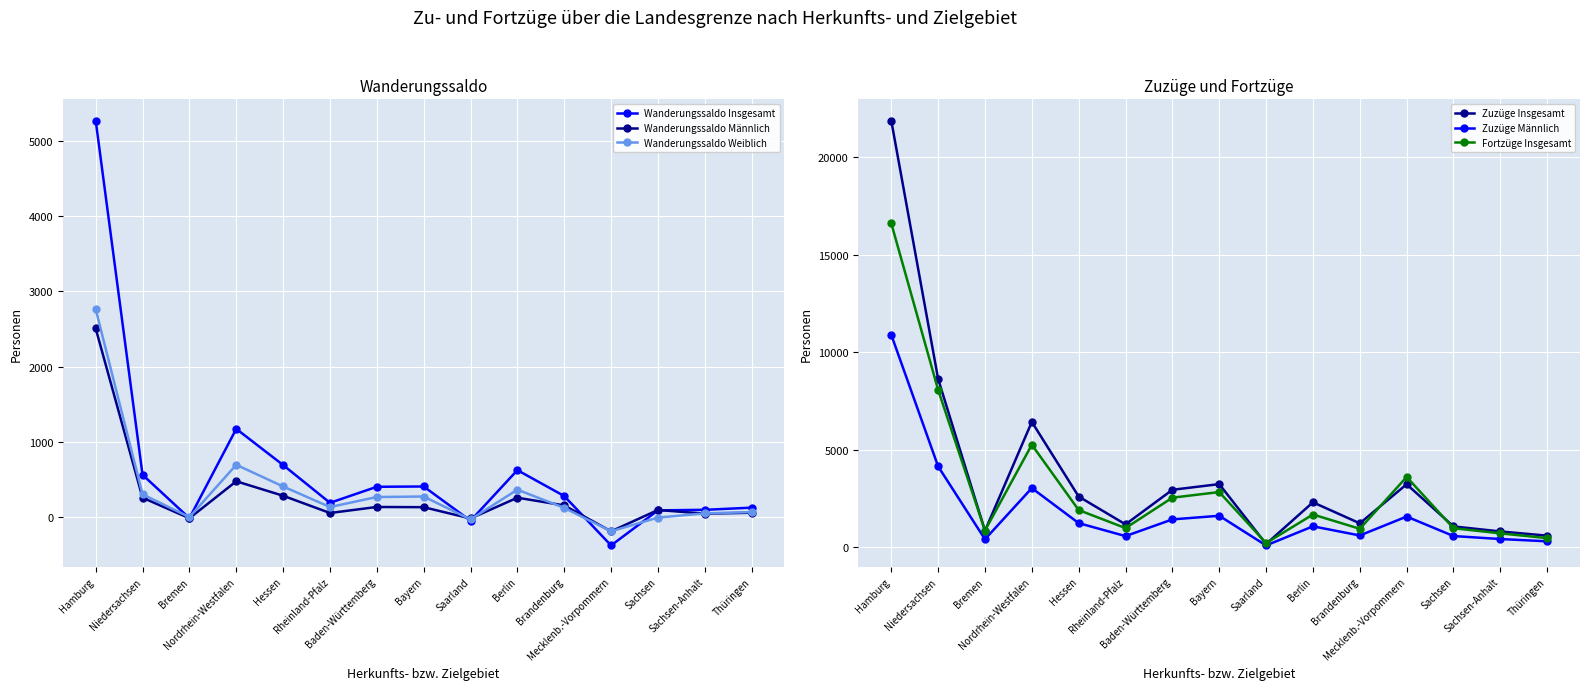

At which category does the chart reach its peak across all series?

Hamburg